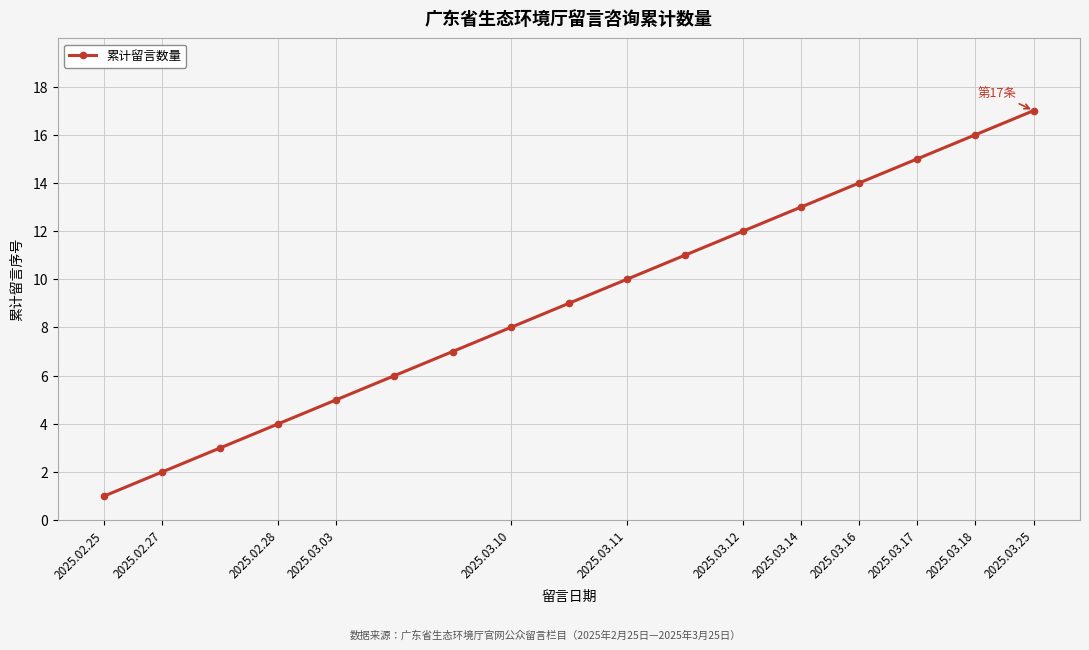

What is the maximum value shown in the chart?

17